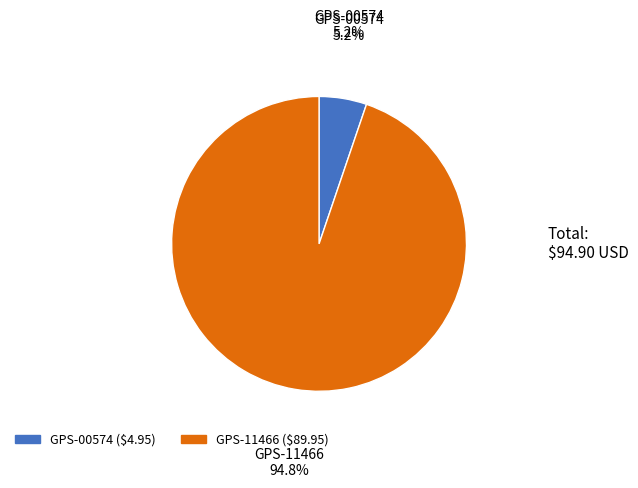

Which category has the biggest portion of the pie?

GPS-11466